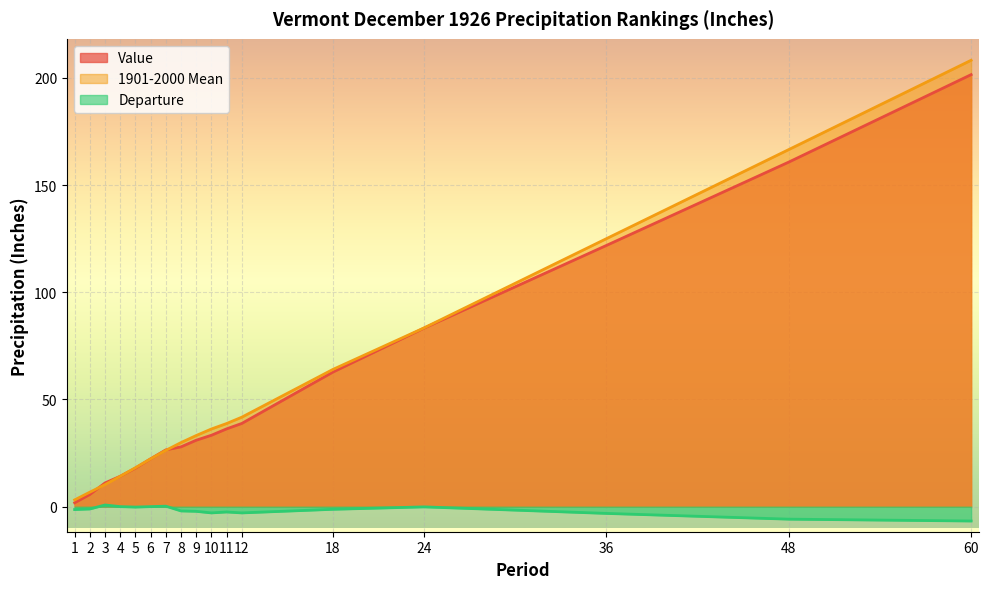

Reading left to right, what are all the values shown in this chart?

Value: 1.8	5.7	11.1	14.2	18.0	22.3	26.5	27.9	31.0	33.3	36.3	38.8	62.8	83.3	121.9	160.7	201.5
1901-2000 Mean: 3.1	6.8	10.3	14.2	18.2	22.3	26.2	29.9	33.2	36.2	38.8	41.7	64.0	83.4	125.0	166.6	208.2
Departure: -1.4	-1.1	0.8	0.0	-0.2	0.0	0.2	-2.0	-2.2	-2.9	-2.5	-2.9	-1.2	-0.1	-3.2	-5.8	-6.7